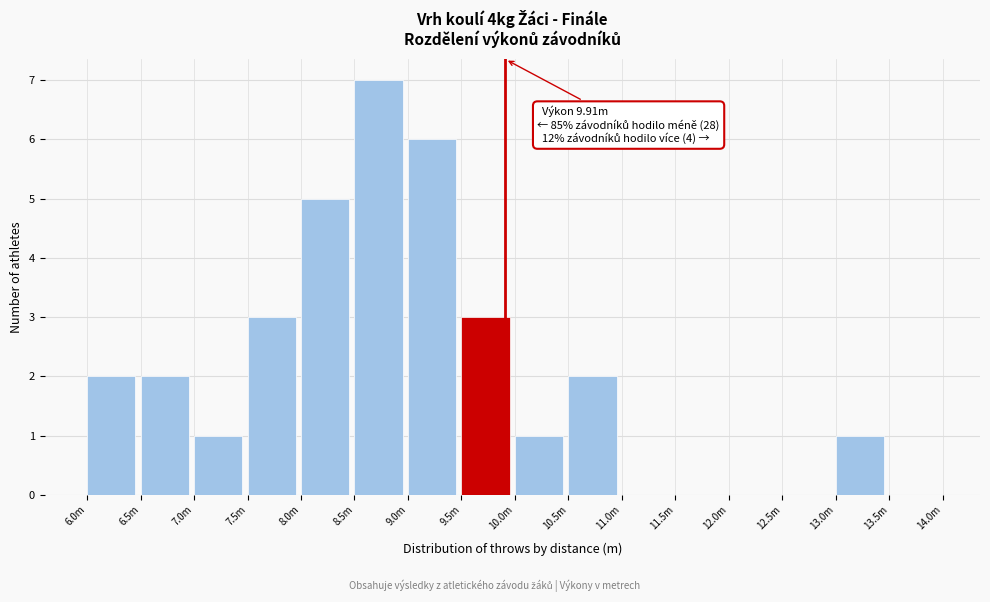

Reading left to right, transcribe all the data shown in this chart.

6.0m=2	6.5m=2	7.0m=1	7.5m=3	8.0m=5	8.5m=7	9.0m=6	9.5m=3	10.0m=1	10.5m=2	11.0m=0	11.5m=0	12.0m=0	12.5m=0	13.0m=1	13.5m=0